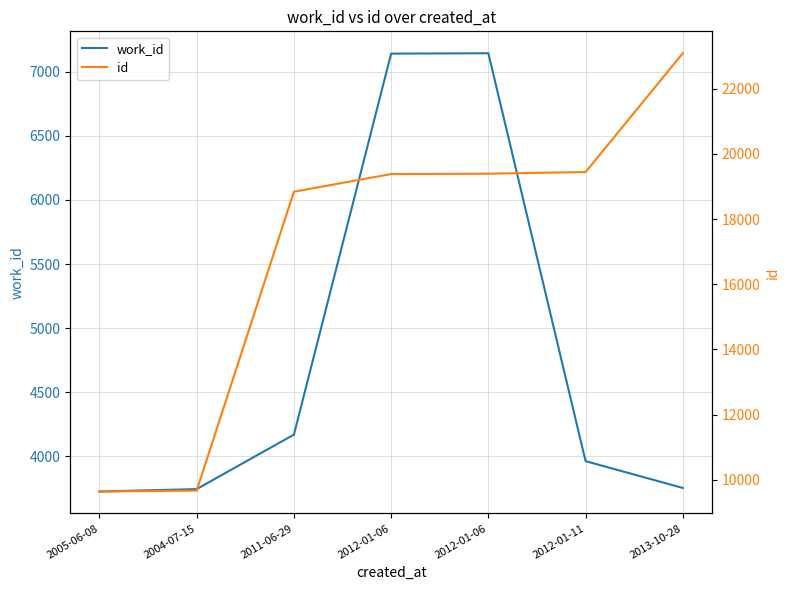

How many values in the id series exceed 19383?

3